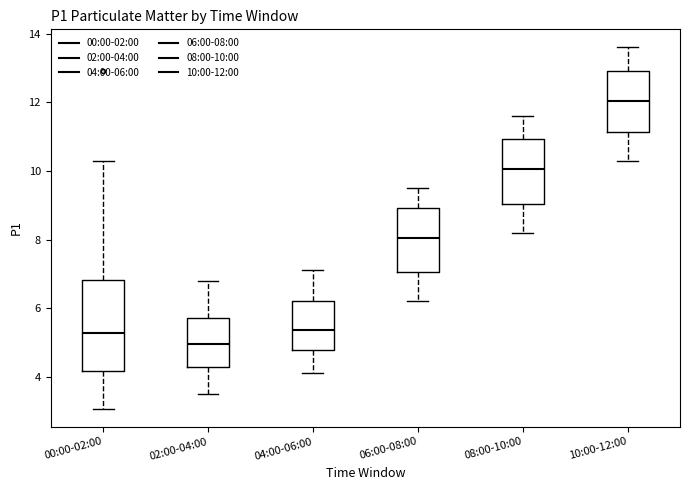

Comparing the boxes themselves (not the whiskers), which one is the tallest?

00:00-02:00